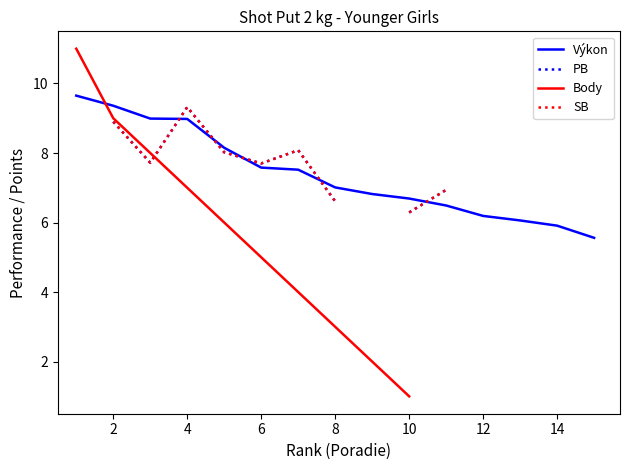

What is the smallest value displayed?

1.0